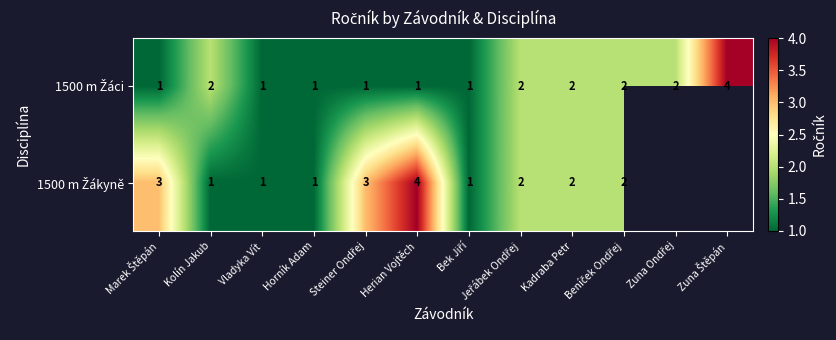

Rank the series at Vladyka Vít from lowest to highest value.

1500 m Žáci, 1500 m Žákyně